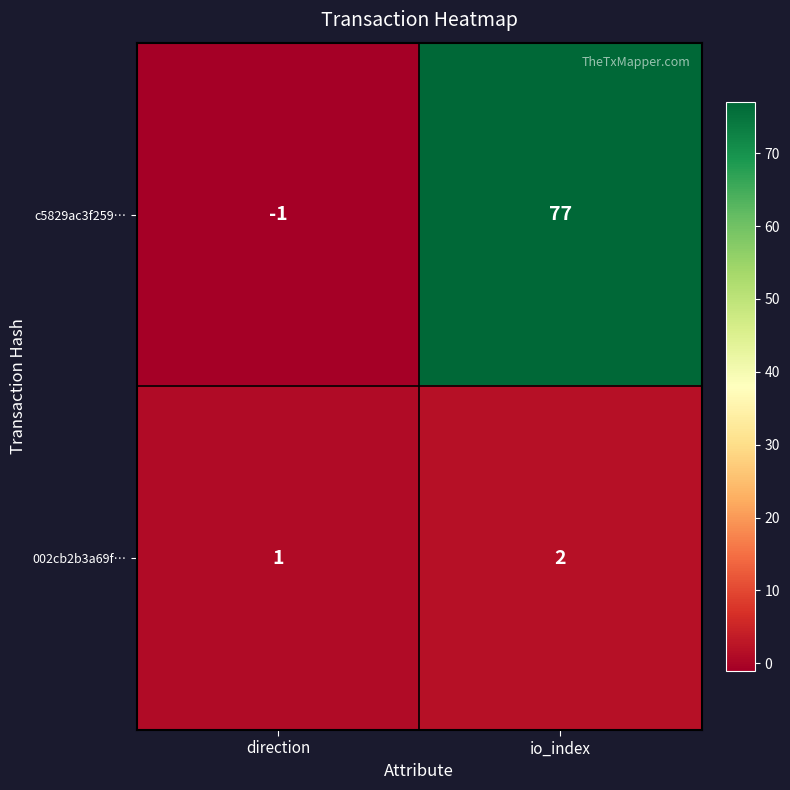

At which category is the sum across all series the highest?

io_index